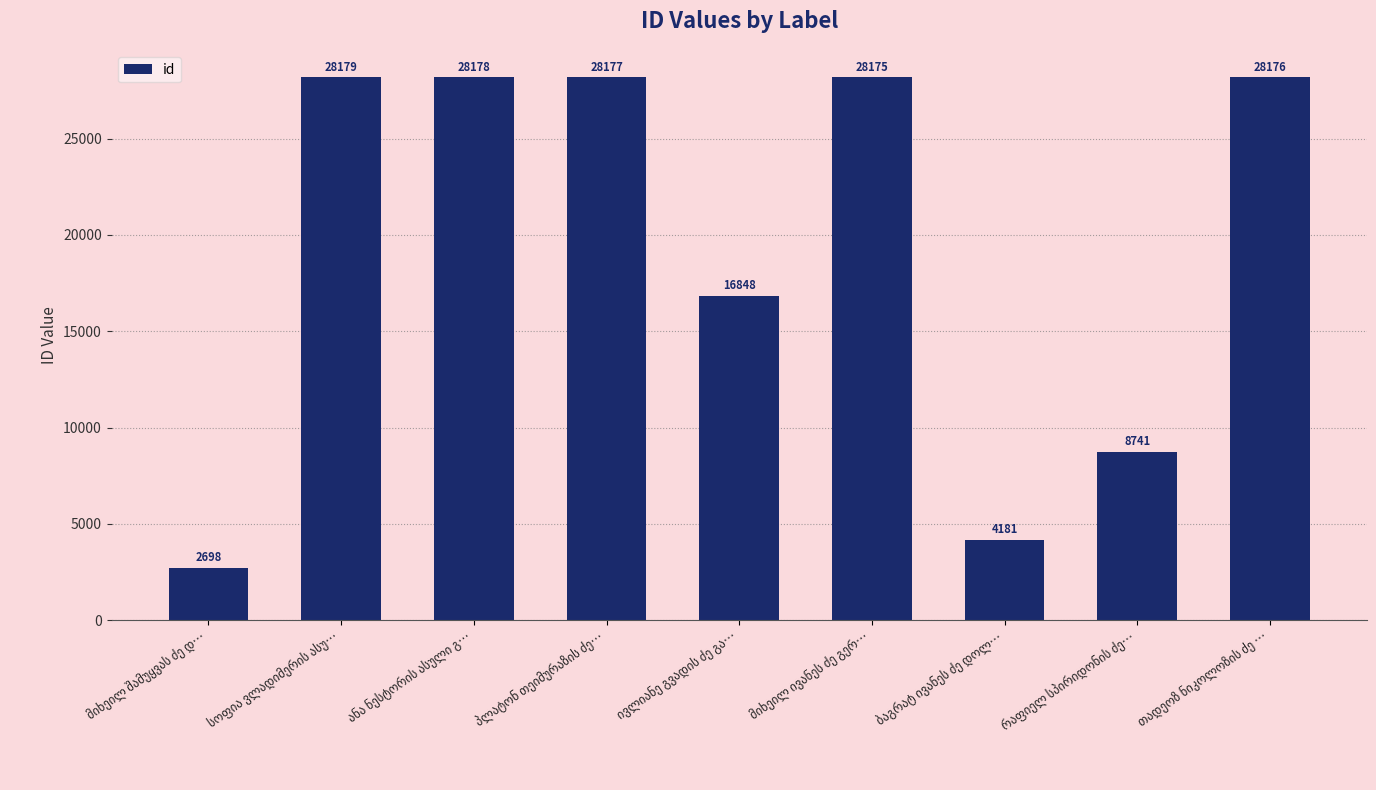

What is the smallest value displayed?

2698